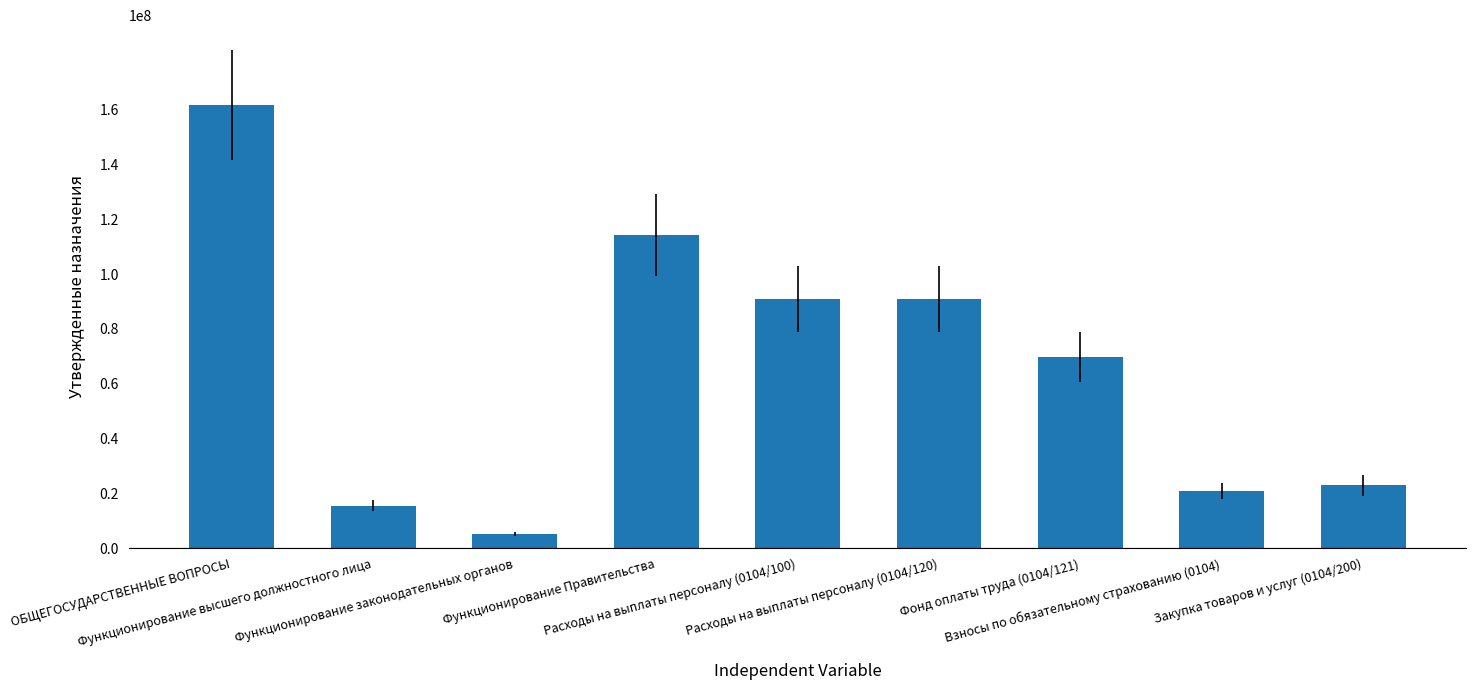

Does the chart contain stacked bars?

No